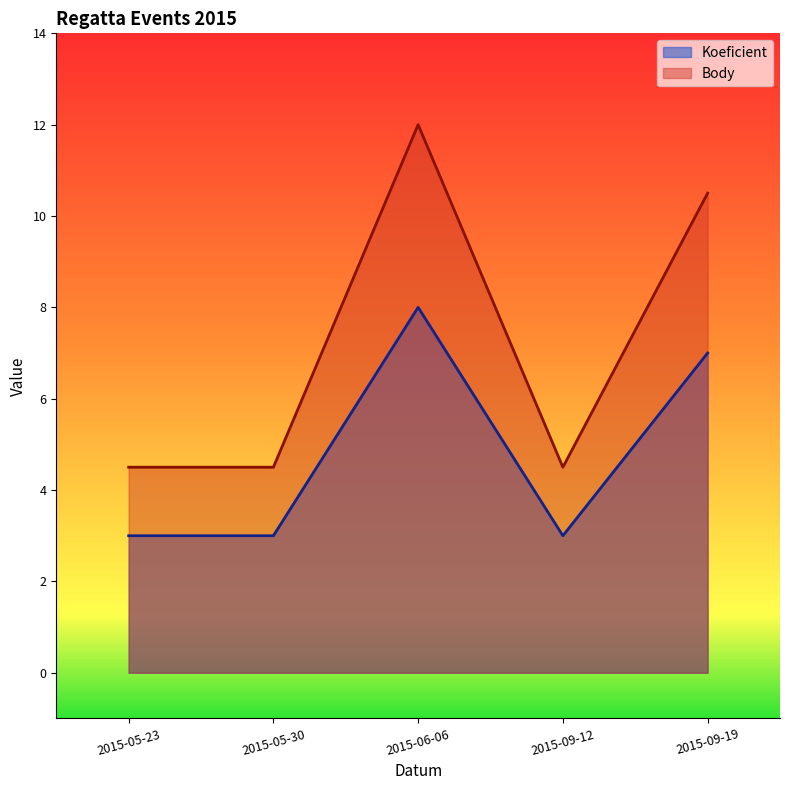

Which category has the highest value in the Koeficient series?

2015-06-06